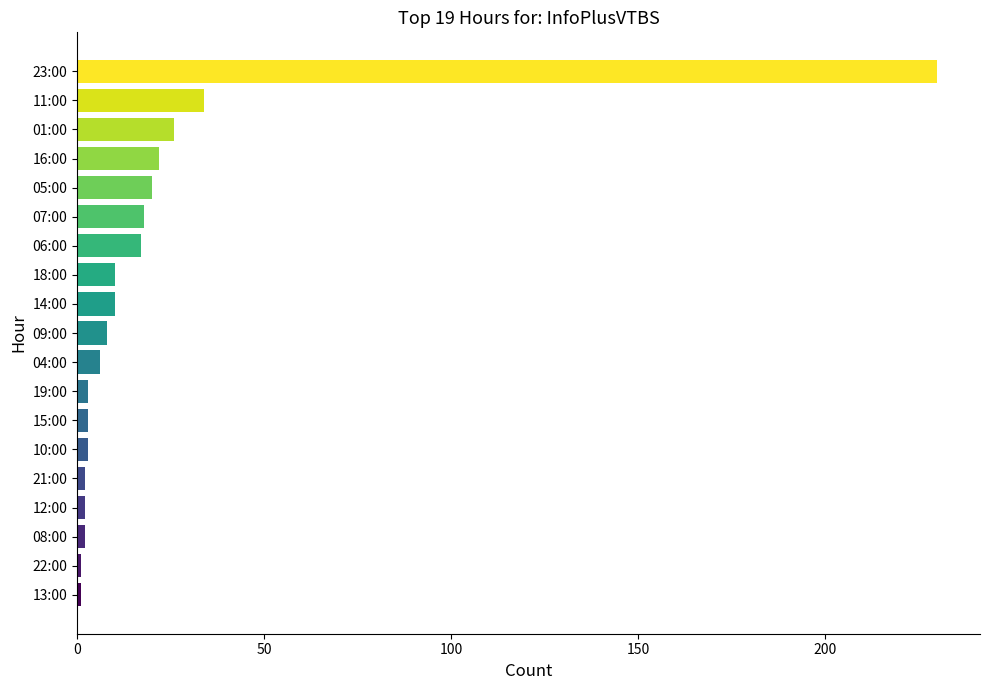

What is the ratio of the value at 09:00 to the value at 16:00?

0.4